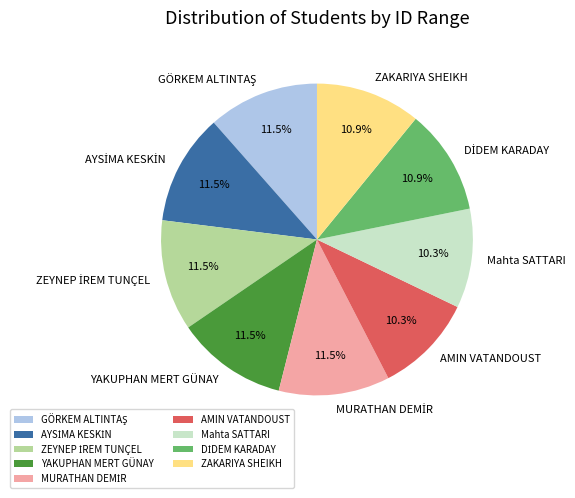

Combined, do ZAKARIYA SHEIKH and AMIN VATANDOUST account for over 50%?

No